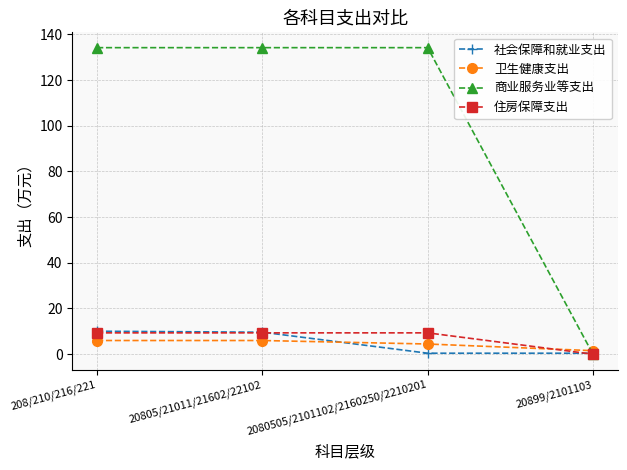

Which series ends up on top after the final intersection of 住房保障支出 and 卫生健康支出?

卫生健康支出